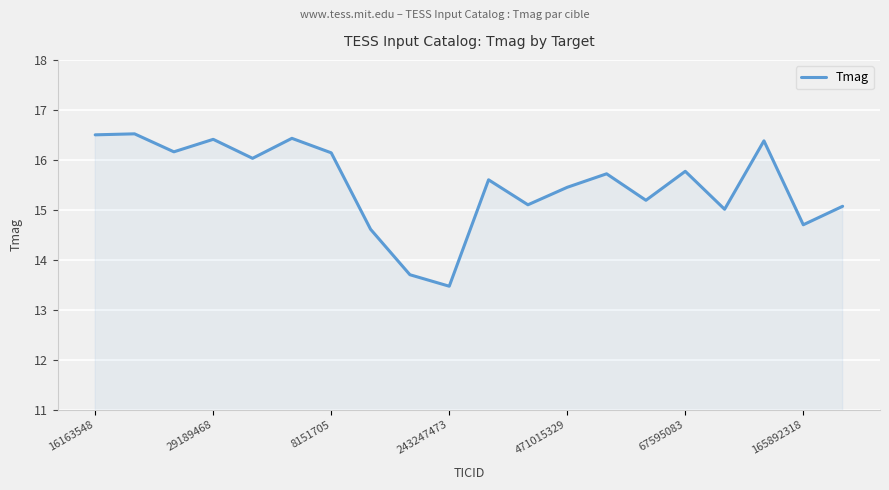

What is the greatest value displayed?

16.5